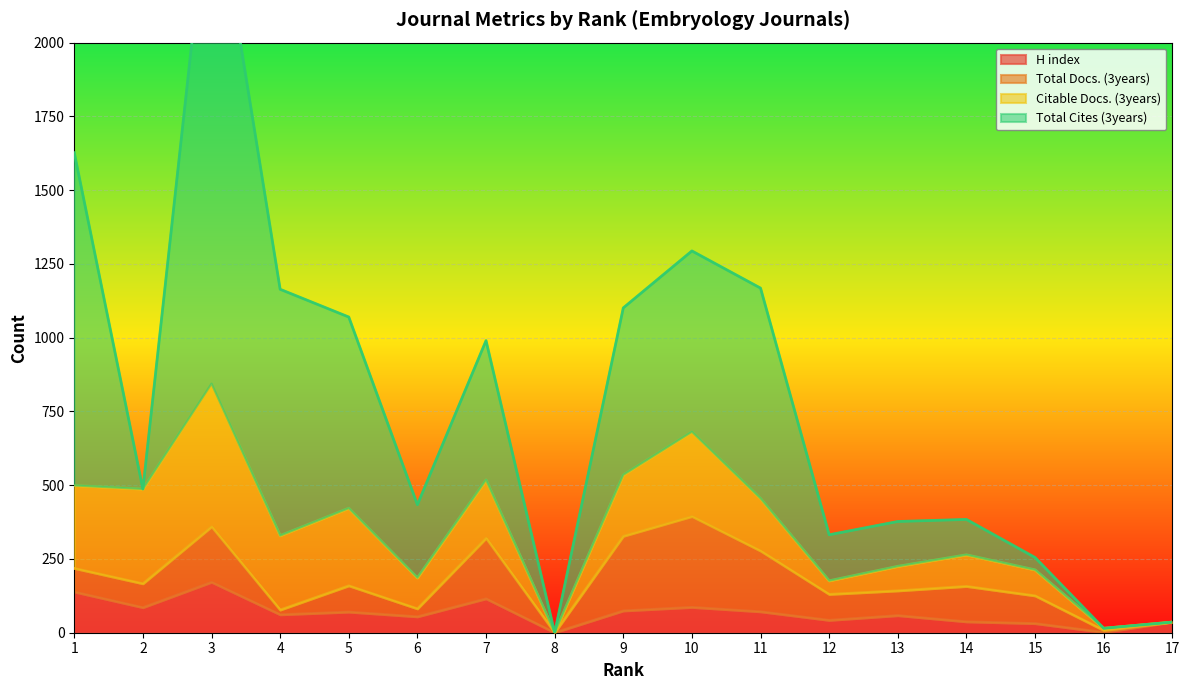

Where do Total Cites (3years) and Total Docs. (3years) first cross each other?

1 and 2